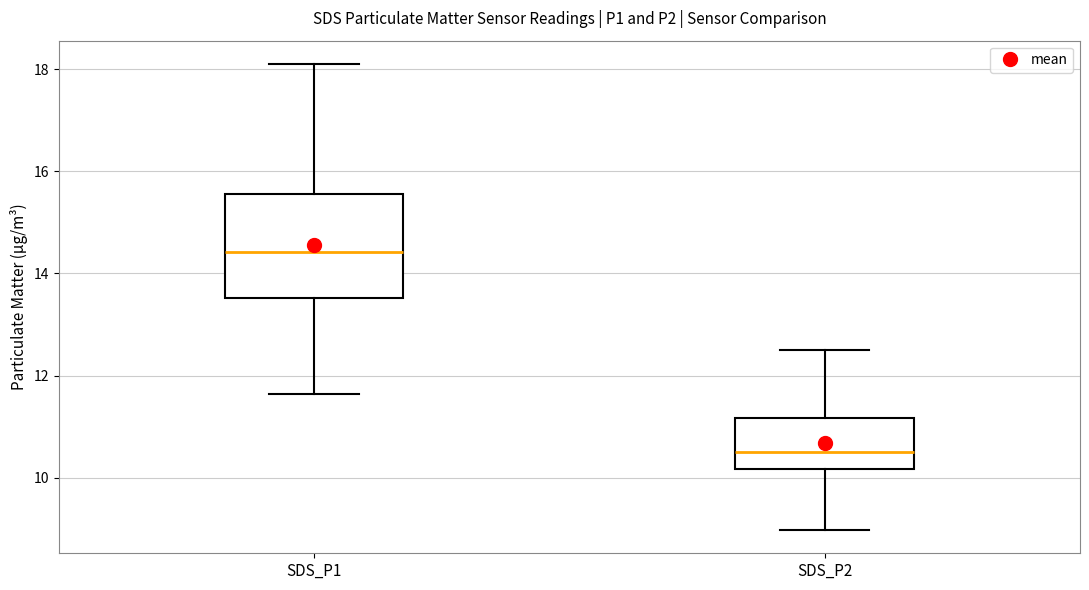

Reading left to right, read every box against the y-axis: the position of its median line, the range the box covers, and the ends of its whiskers. The values are not printed on the chart, so give them approximately, as read against the axis.

SDS_P1: median 14.4, box 13.6 to 15.6, whiskers 11.6 to 18.2
SDS_P2: median 10.6, box 10.2 to 11.2, whiskers 9.0 to 12.6